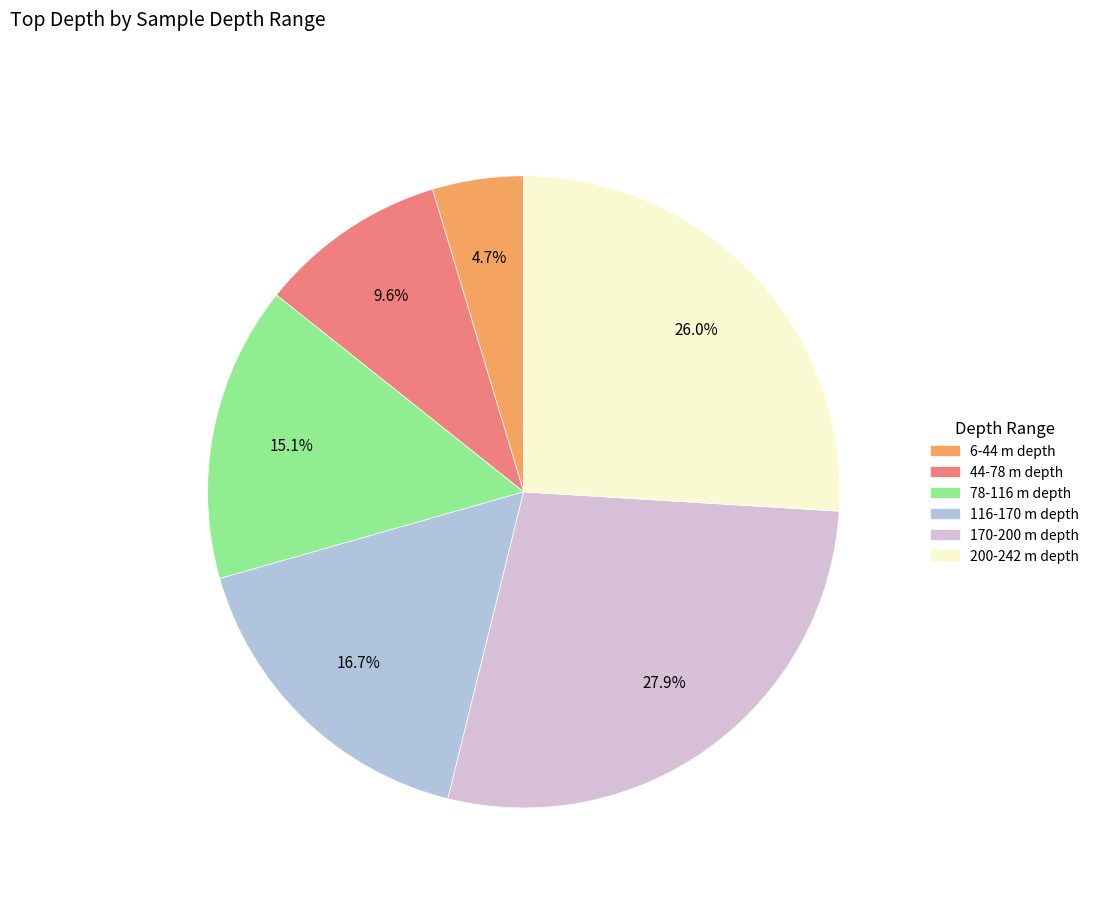

Does any single category account for the majority?

No